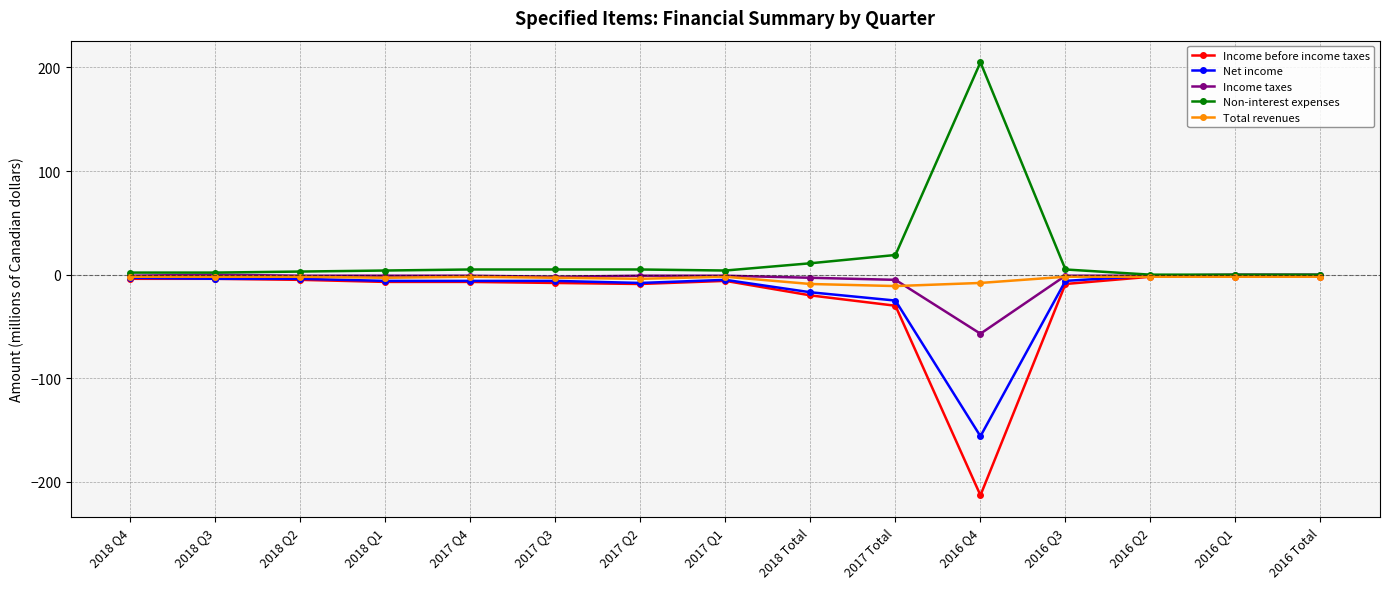

Which series has the largest total across all categories?

Non-interest expenses